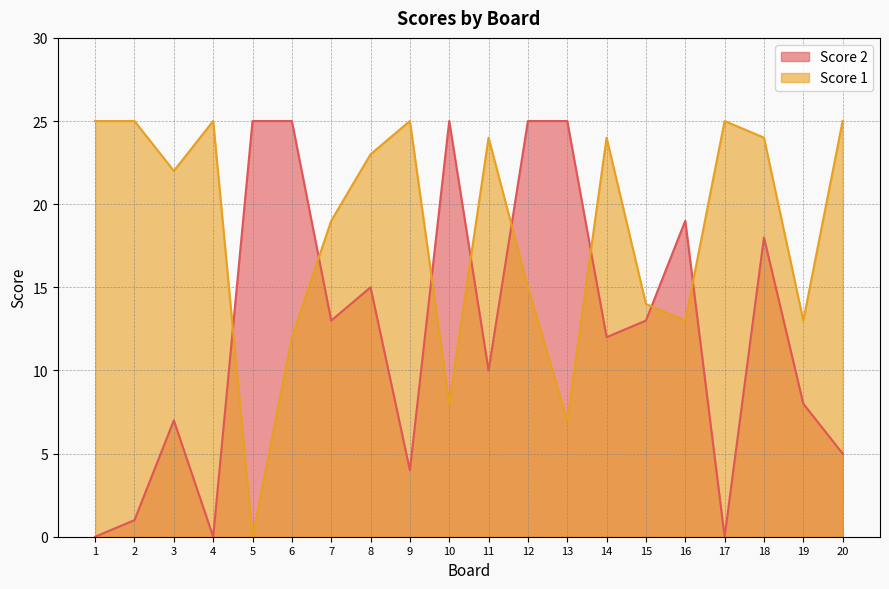

Reading left to right, extract all data points from this chart.

Score 2: 0	1	7	0	25	25	13	15	4	25	10	25	25	12	13	19	0	18	8	5
Score 1: 25	25	22	25	0	12	19	23	25	8	24	15	7	24	14	13	25	24	13	25